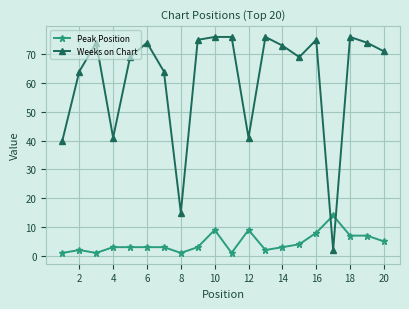

True or false: Peak Position has more than 1 interior local peaks.

True